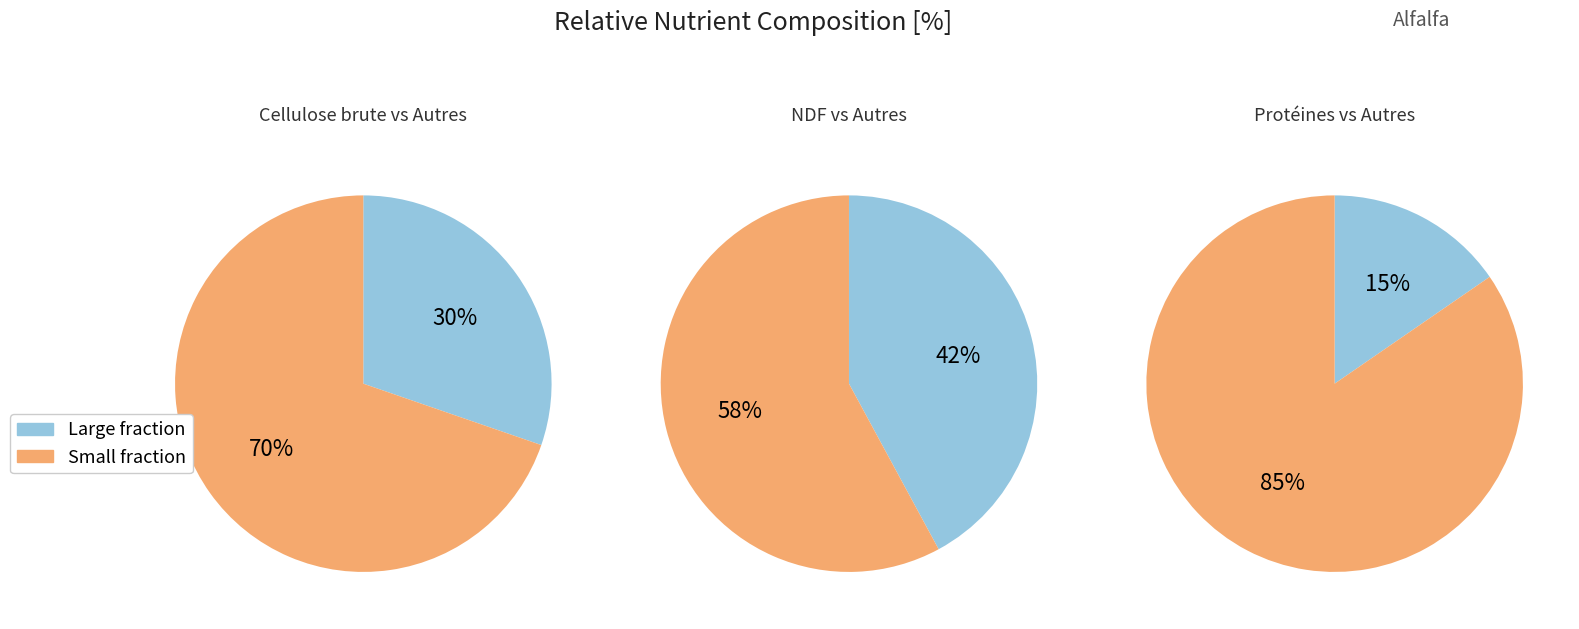

Count the number of slices in the pie.

6